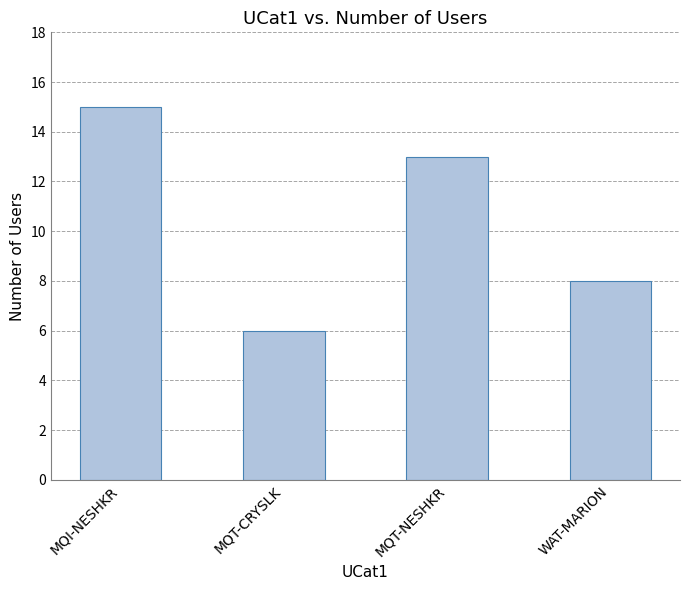

What value does the data have at WAT-MARION?

8